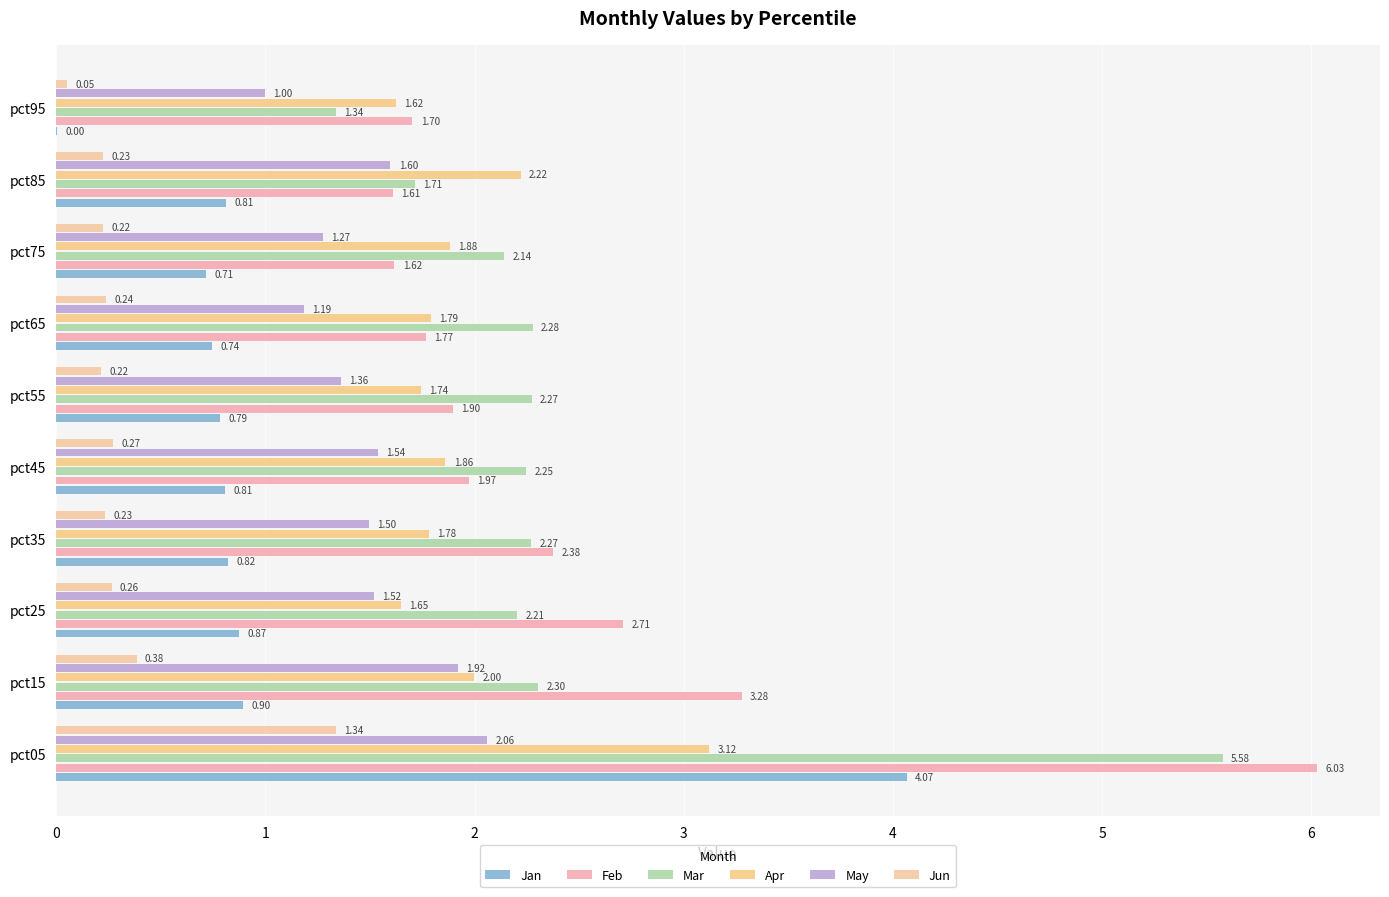

Count the number of categories in the chart.

10